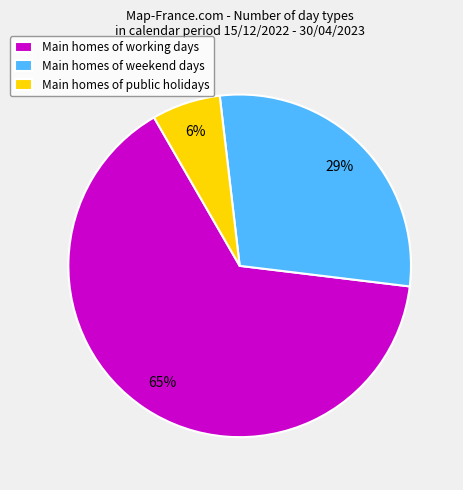

Between Main homes of working days and Main homes of weekend days, which is larger?

Main homes of working days